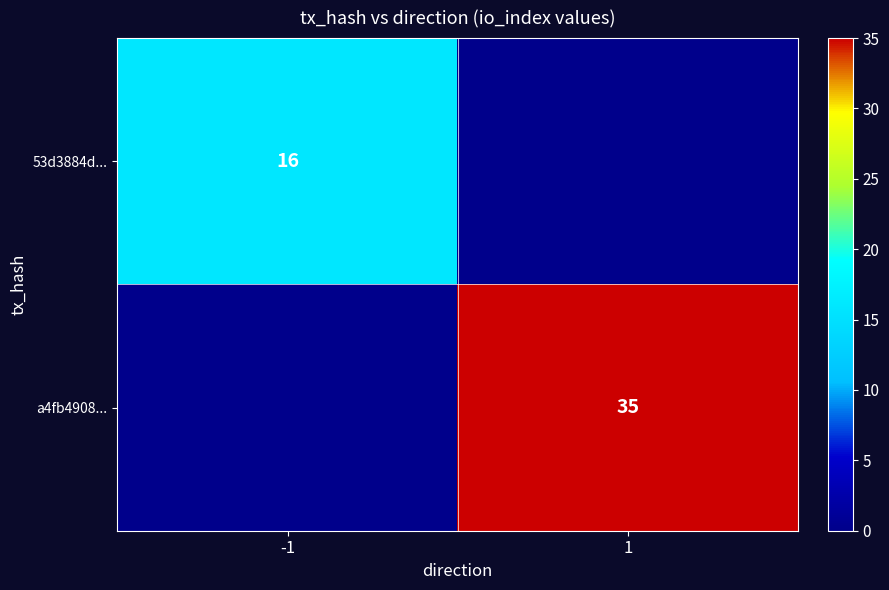

What is the spread (max minus min) of values at -1?

16